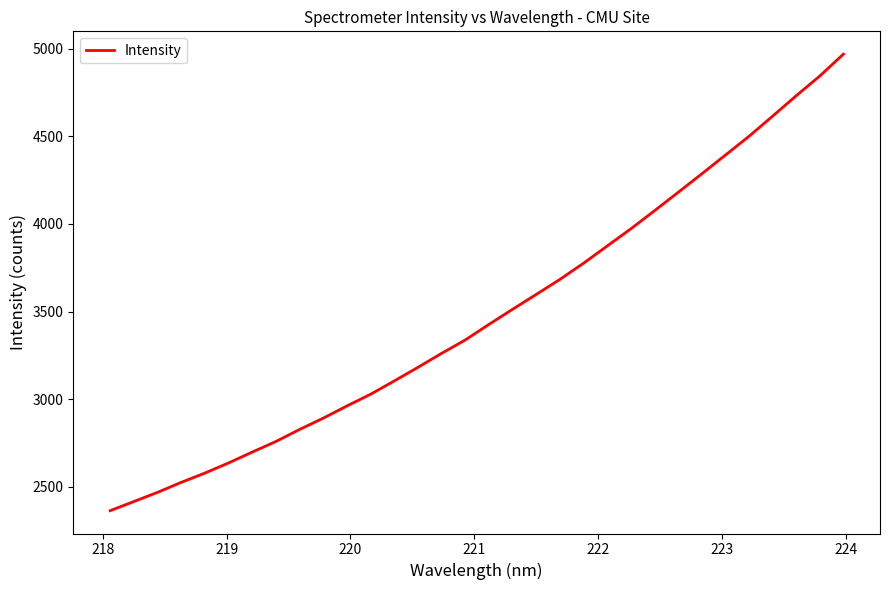

What is the maximum value shown in the chart?

4968.9